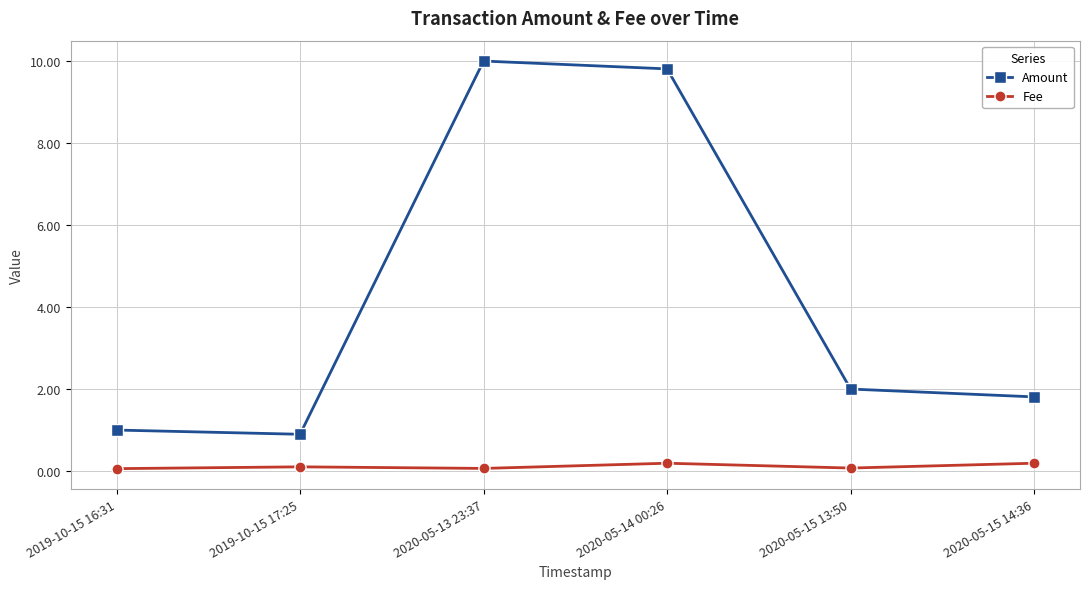

List the labels in order of Amount value, smallest first.

2019-10-15 17:25, 2019-10-15 16:31, 2020-05-15 14:36, 2020-05-15 13:50, 2020-05-14 00:26, 2020-05-13 23:37